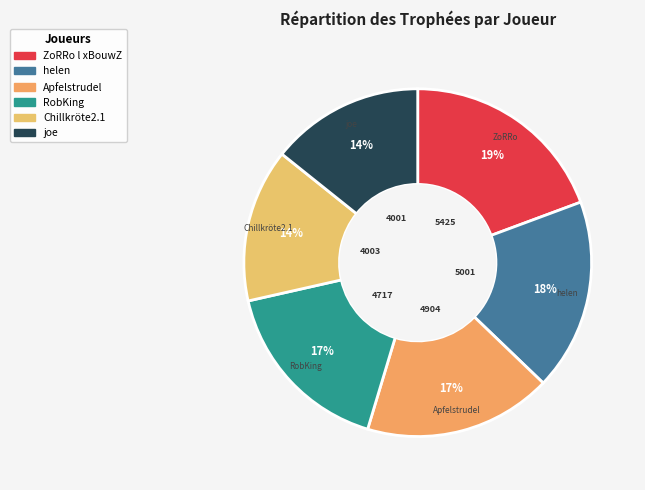

Does any single category account for the majority?

No